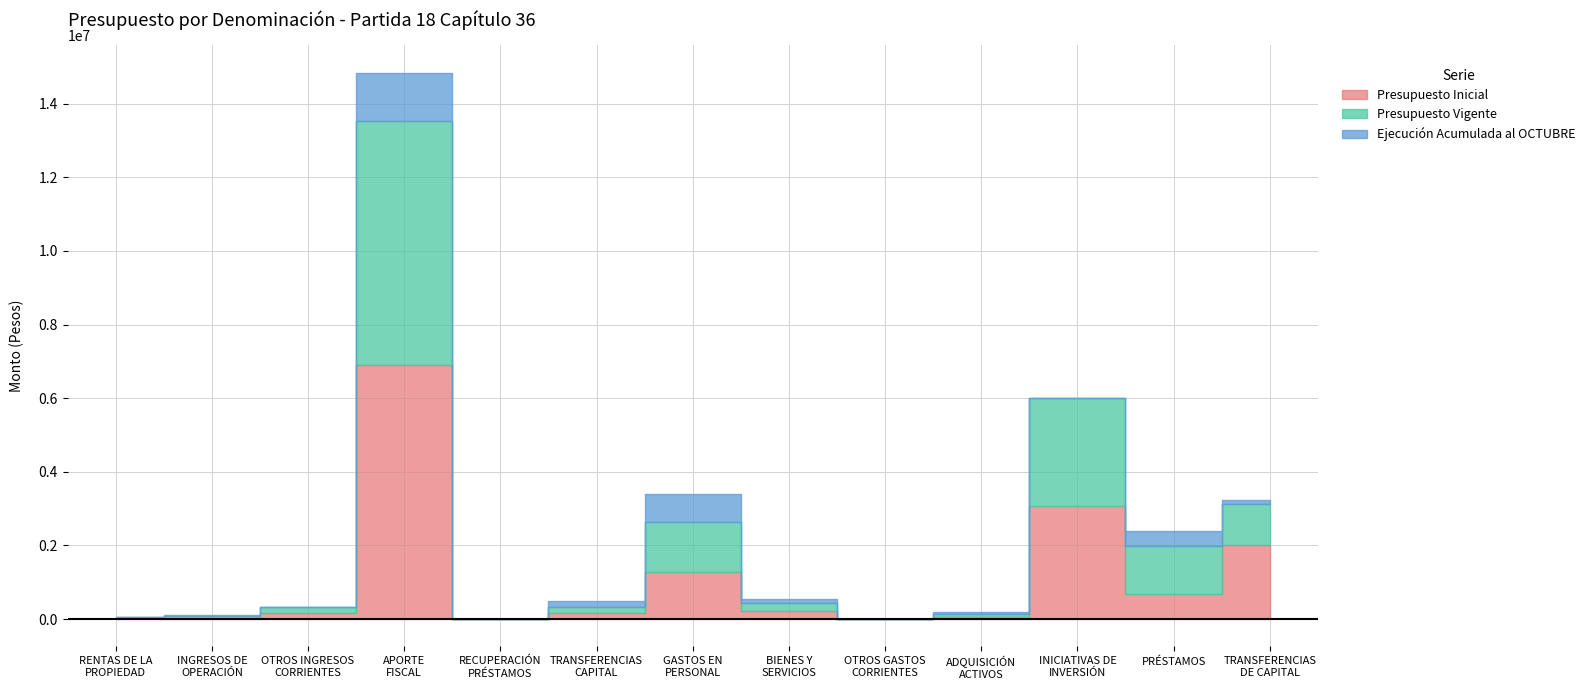

At how many categories does at least one series exceed 1124590?

5